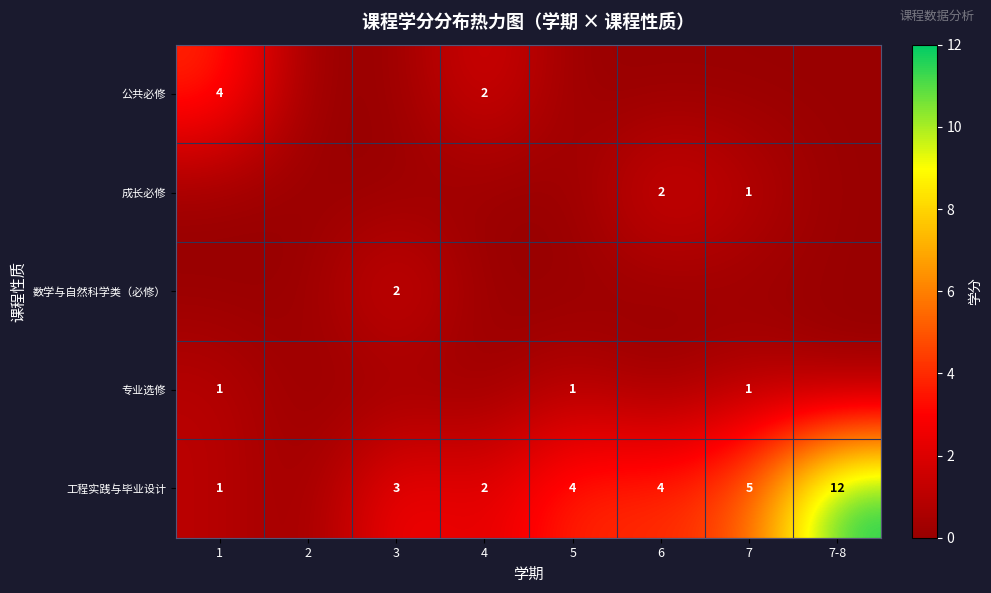

Is the value of 工程实践与毕业设计 at 7 greater than the value of 专业选修 at 7?

Yes